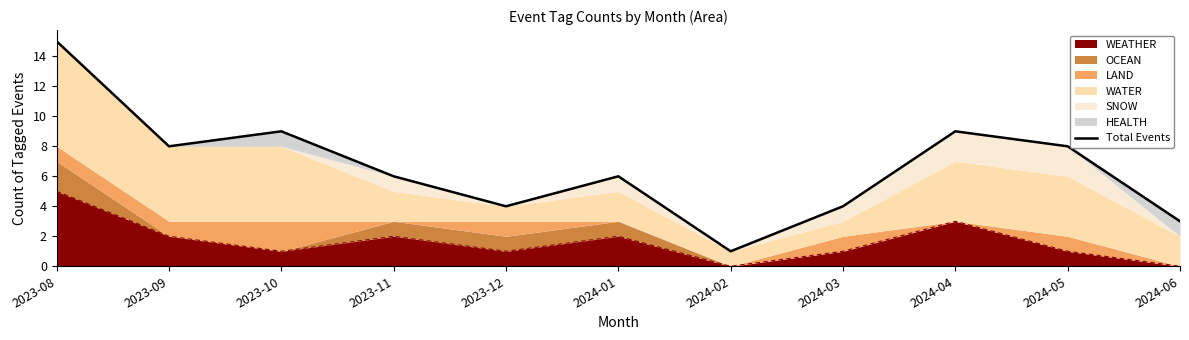

At which label is the value closest to 8?

2023-09